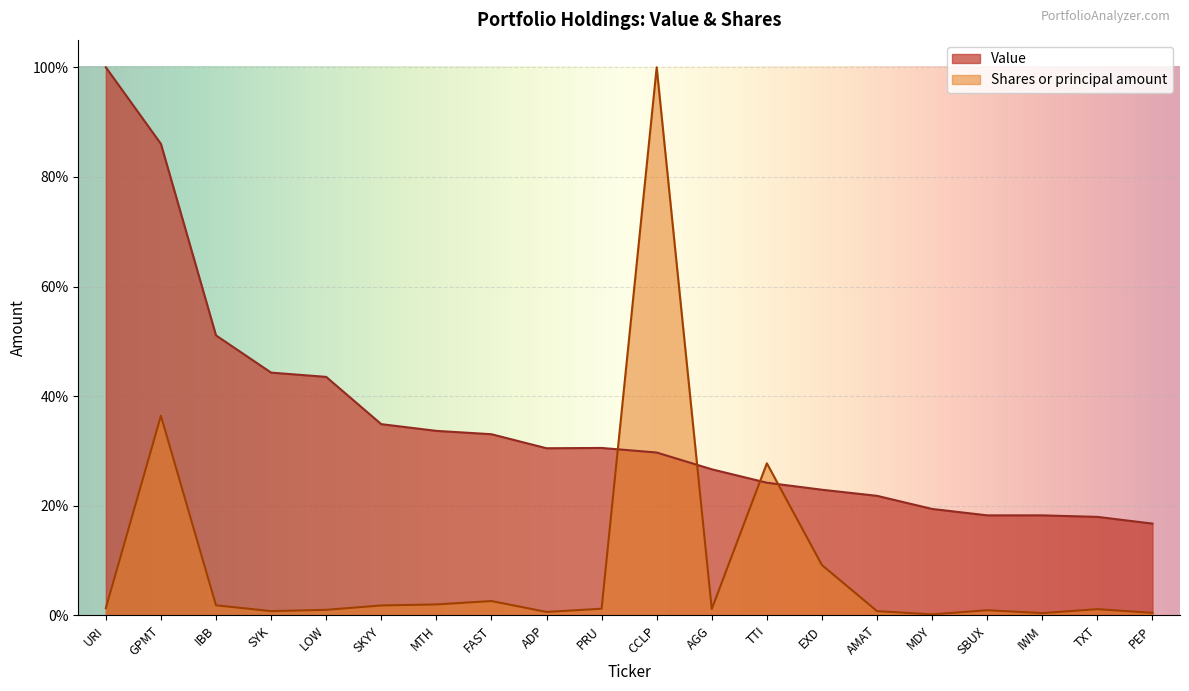

At how many categories does at least one series exceed 0?

20